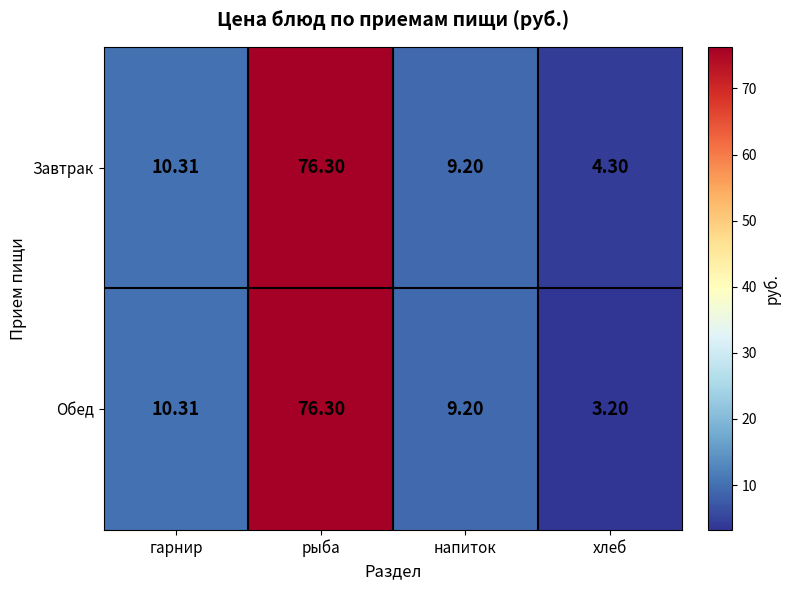

How many series are shown in this chart?

2